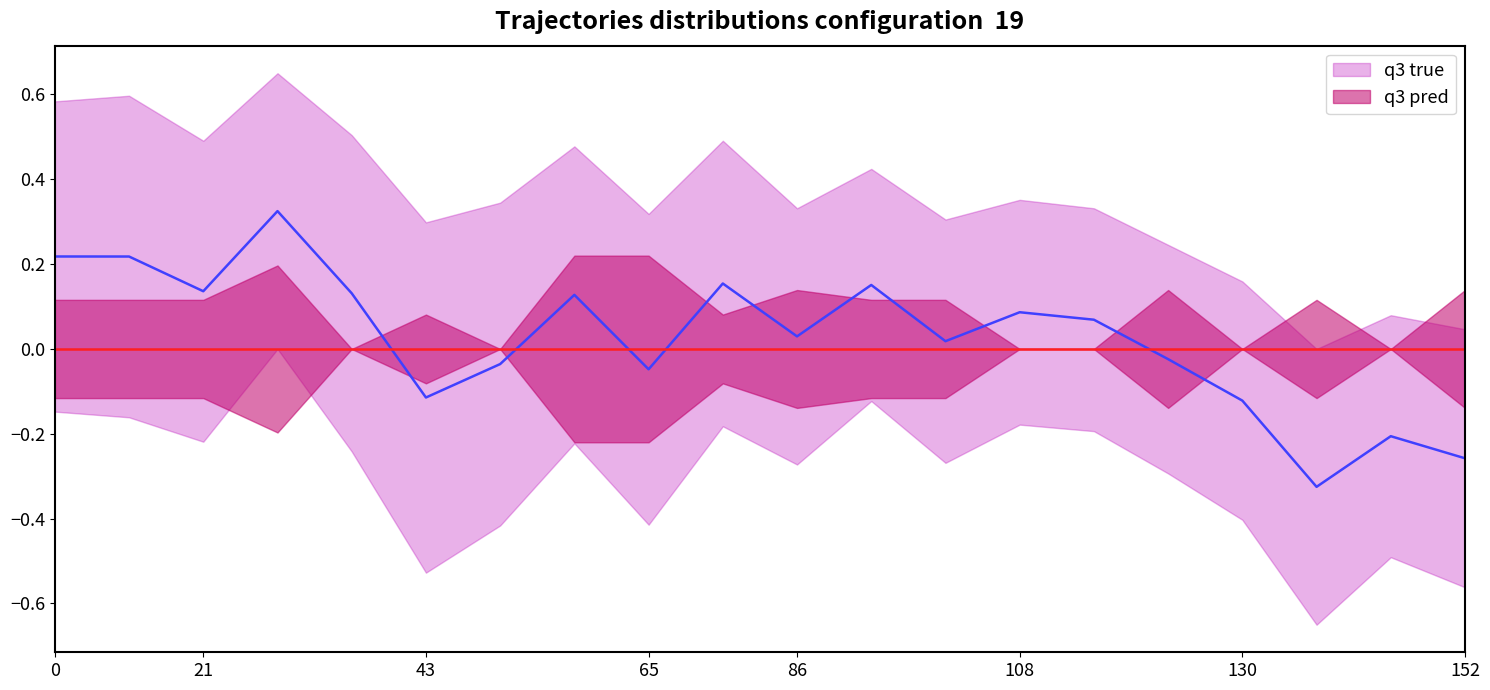

Reading right to left, transcribe all the data shown in this chart.

q3 true: -0.3	-0.2	-0.3	-0.1	-0.0	0.1	0.1	0.0	0.2	0.0	0.2	-0.0	0.1	-0.0	-0.1	0.1	0.3	0.1	0.2	0.2
q3 pred: 0.0	0.0	0.0	0.0	0.0	0.0	0.0	0.0	0.0	0.0	0.0	0.0	0.0	0.0	0.0	0.0	0.0	0.0	0.0	0.0